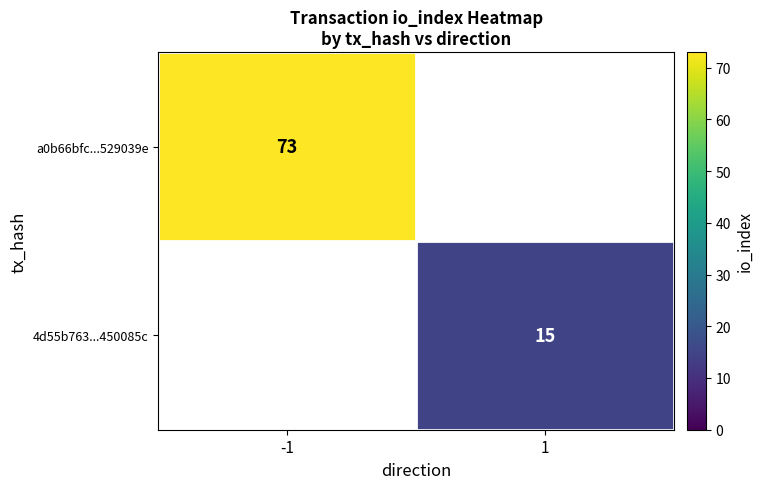

What is the greatest value displayed?

73.0